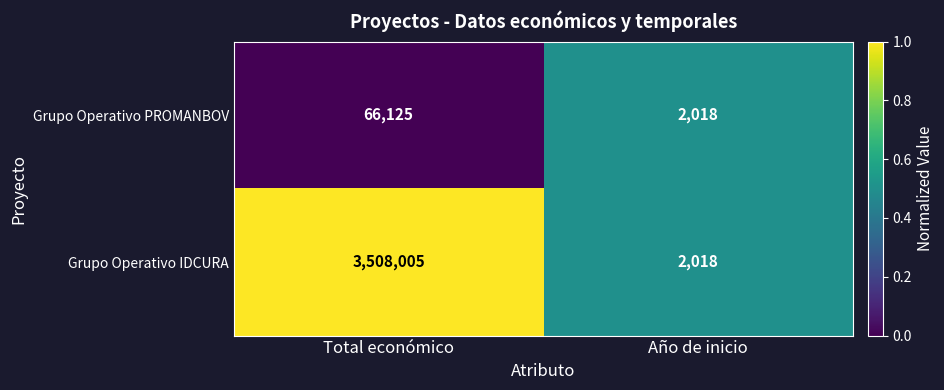

Reading left to right, what are all the values shown in this chart?

Grupo Operativo PROMANBOV: Total económico=66125	Año de inicio=2018
Grupo Operativo IDCURA: Total económico=3508005	Año de inicio=2018